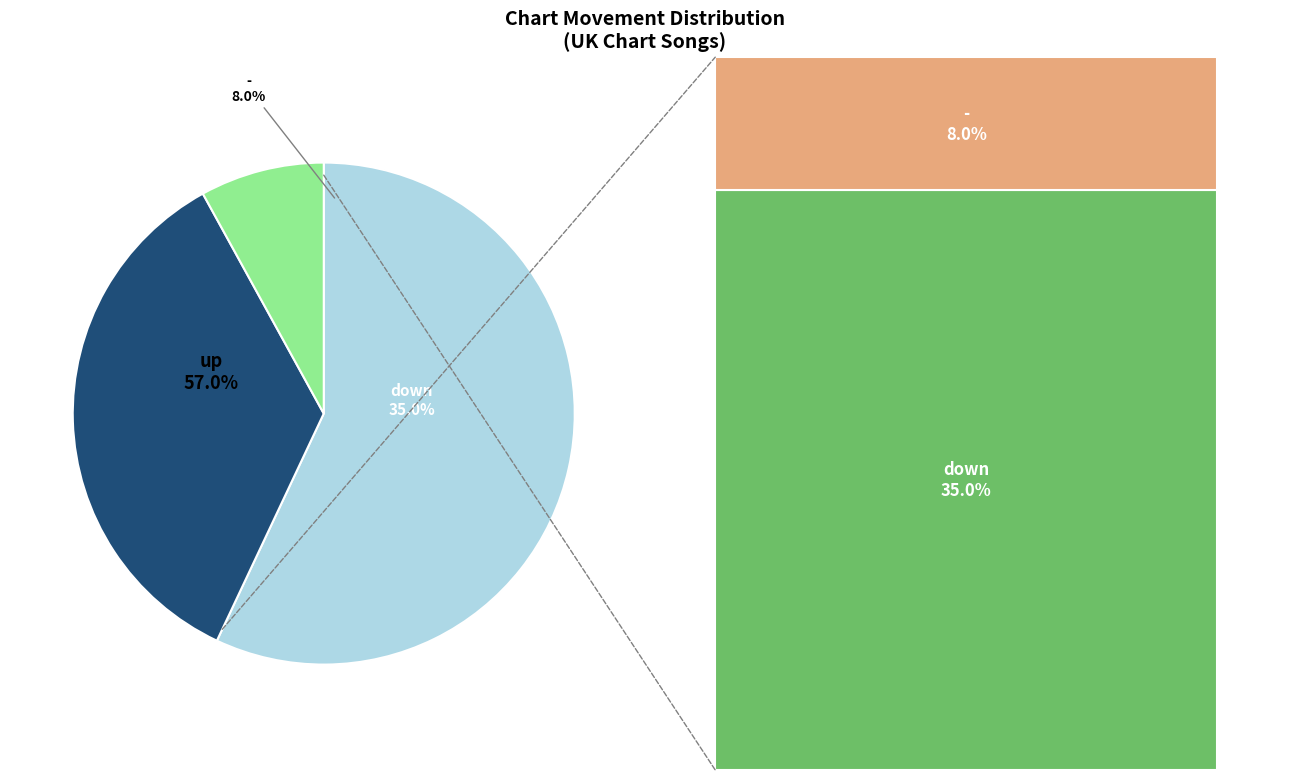

To the nearest percent, what is the average slice percentage?

33%